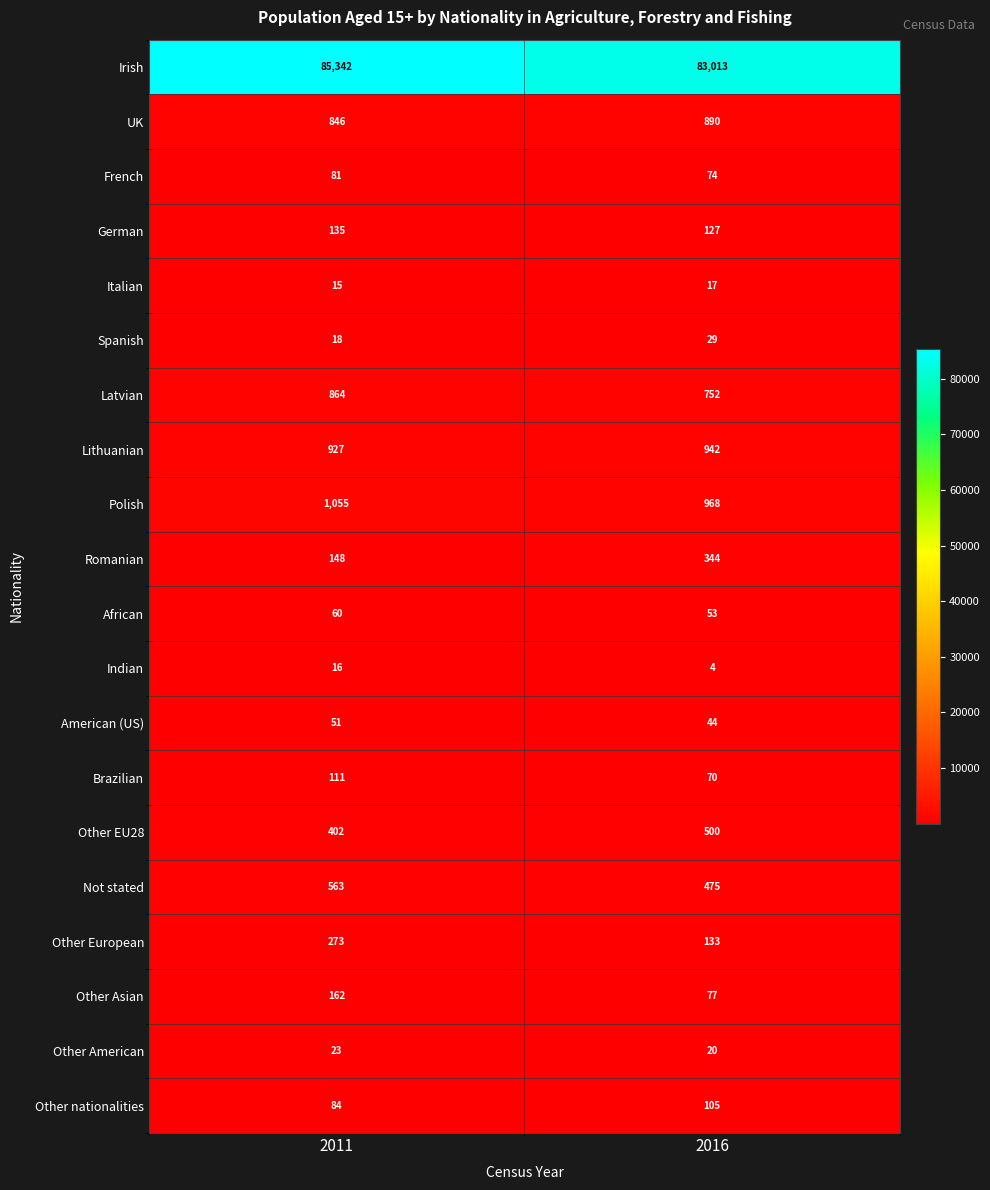

At which label does Lithuanian reach its minimum?

2011